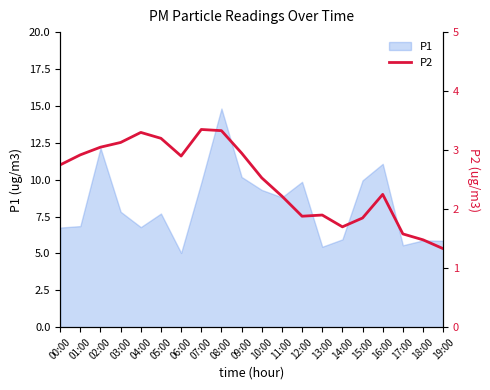

How many values exceed 2?

13